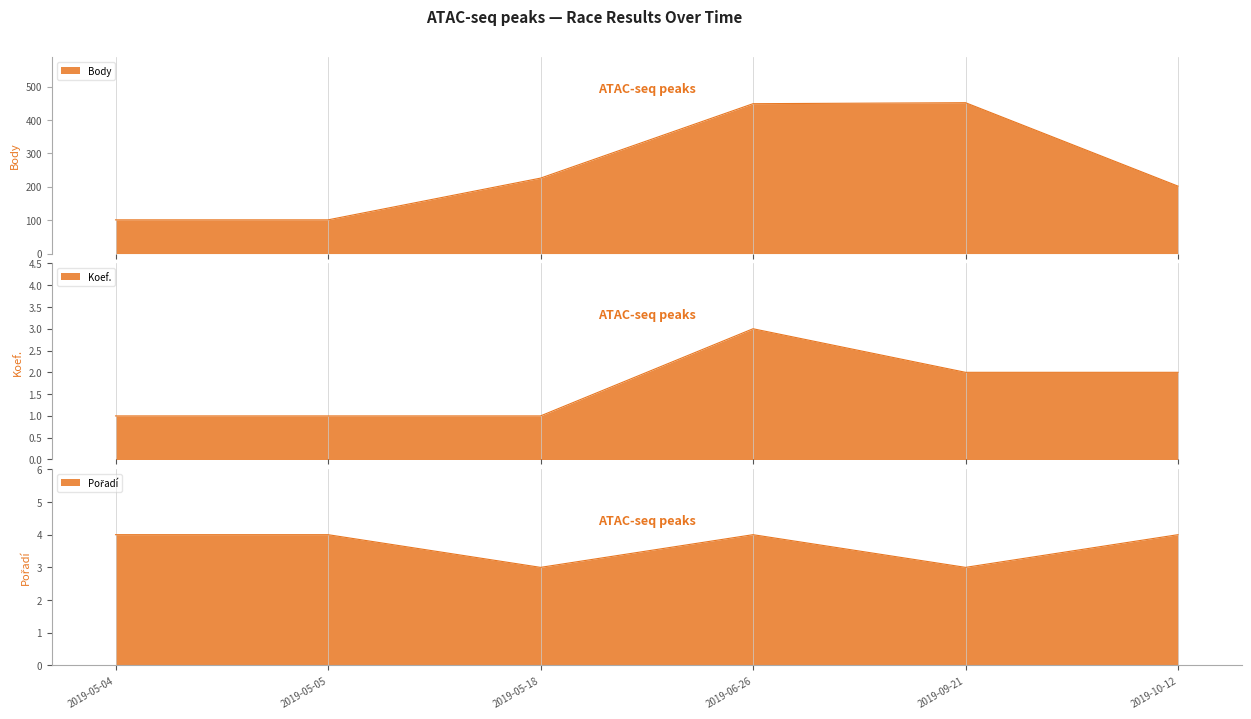

What is the minimum value for Pořadí?

3